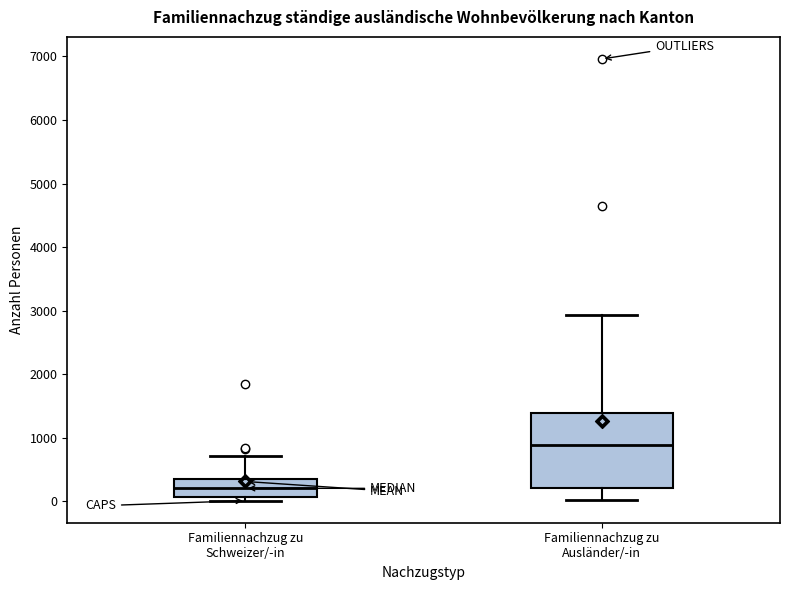

Which box has the lowest median line?

Familiennachzug zu Schweizer/-in